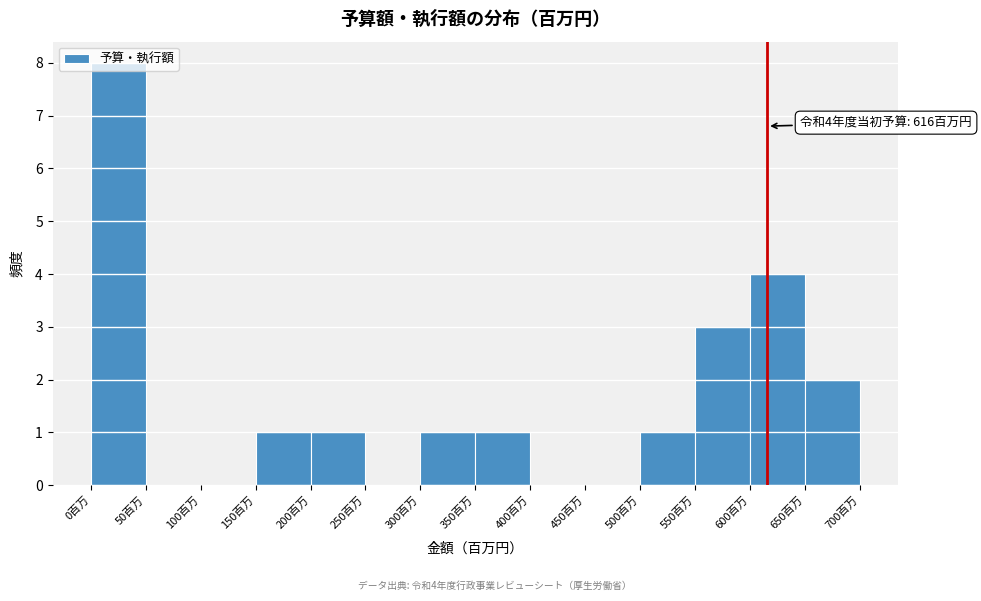

Which range on the x-axis has the tallest bar?

0 to 50